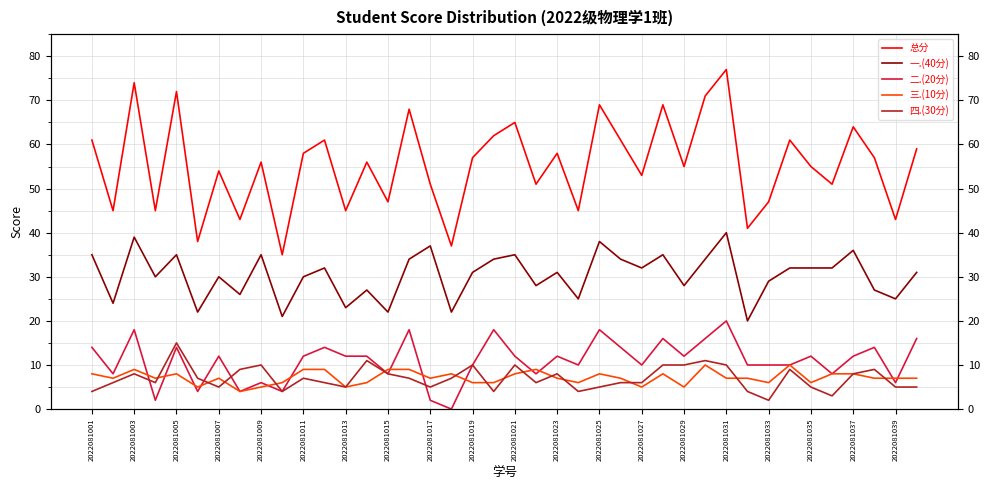

After their last crossing, which series has the higher values: 四.(30分) or 二.(20分)?

四.(30分)